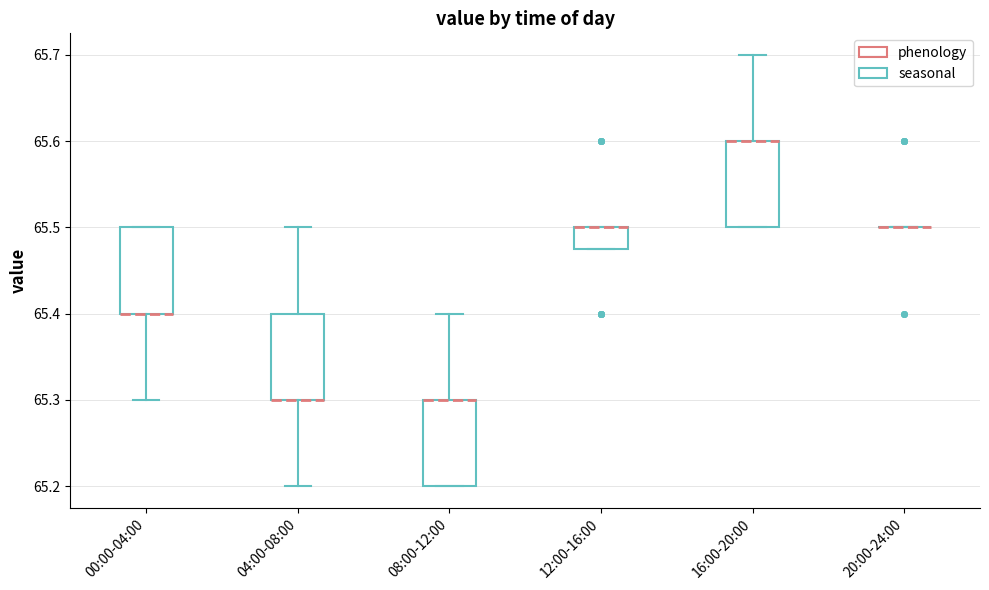

Reading left to right, transcribe this box plot: for each box, give where its median line is, the range the box spans, and where its two whiskers end, as read against the y-axis. The values are not printed on the chart, so give them approximately, as read against the axis.

00:00-04:00: median 65.40 (drawn on the box's lower edge), box 65.40 to 65.50, whiskers 65.30 to 65.50
04:00-08:00: median 65.30 (drawn on the box's lower edge), box 65.30 to 65.40, whiskers 65.20 to 65.50
08:00-12:00: median 65.30 (drawn on the box's upper edge), box 65.20 to 65.30, whiskers 65.20 to 65.40
12:00-16:00: median 65.50 (drawn on the box's upper edge), box 65.48 to 65.50, whiskers 65.48 to 65.50
16:00-20:00: median 65.60 (drawn on the box's upper edge), box 65.50 to 65.60, whiskers 65.50 to 65.70
20:00-24:00: box collapsed to a line at 65.50, whiskers 65.50 to 65.50